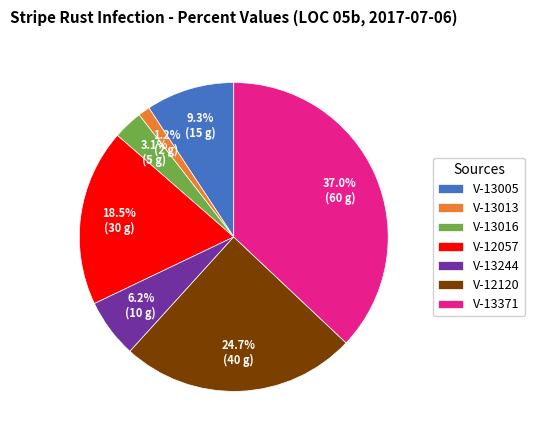

True or false: V-13016 accounts for 3% of the total.

True